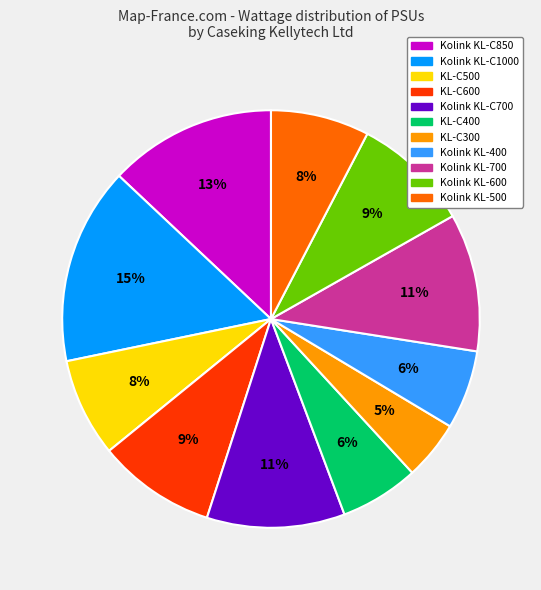

Does Kolink KL-400 account for over 50% of the chart?

No